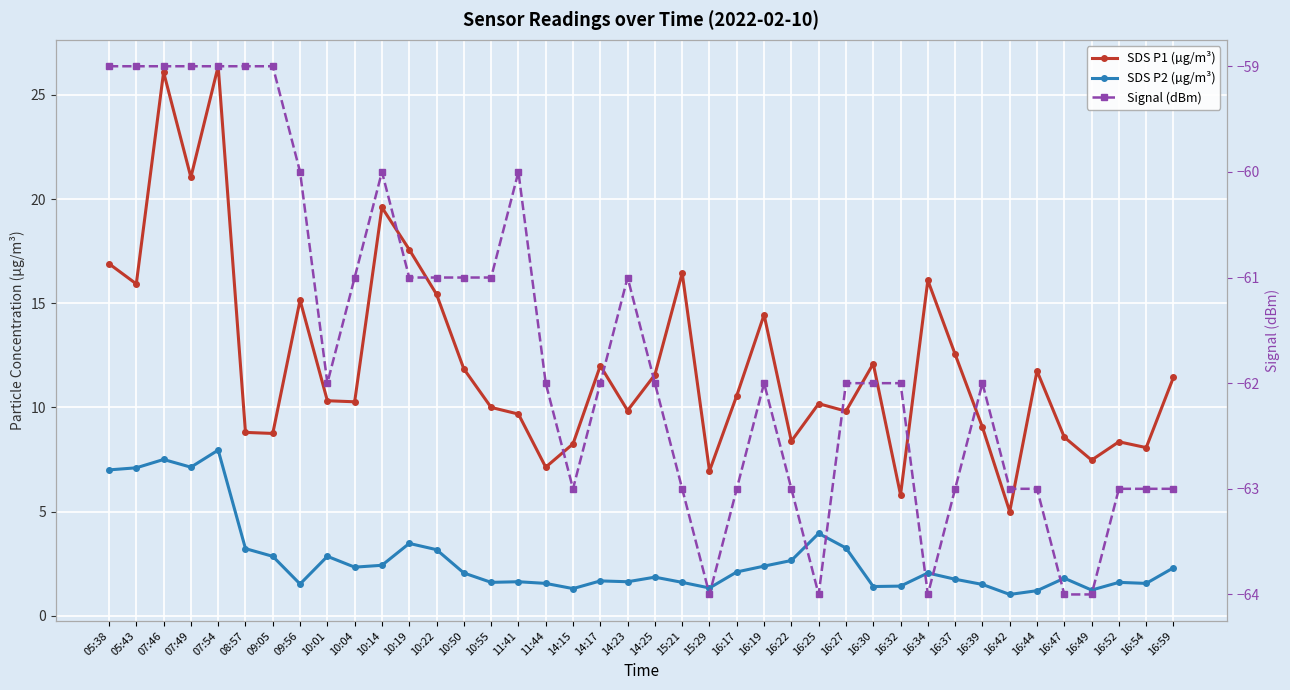

Is the value of SDS P2 (µg/m³) at 07:54 greater than the value of SDS P1 (µg/m³) at 05:43?

No